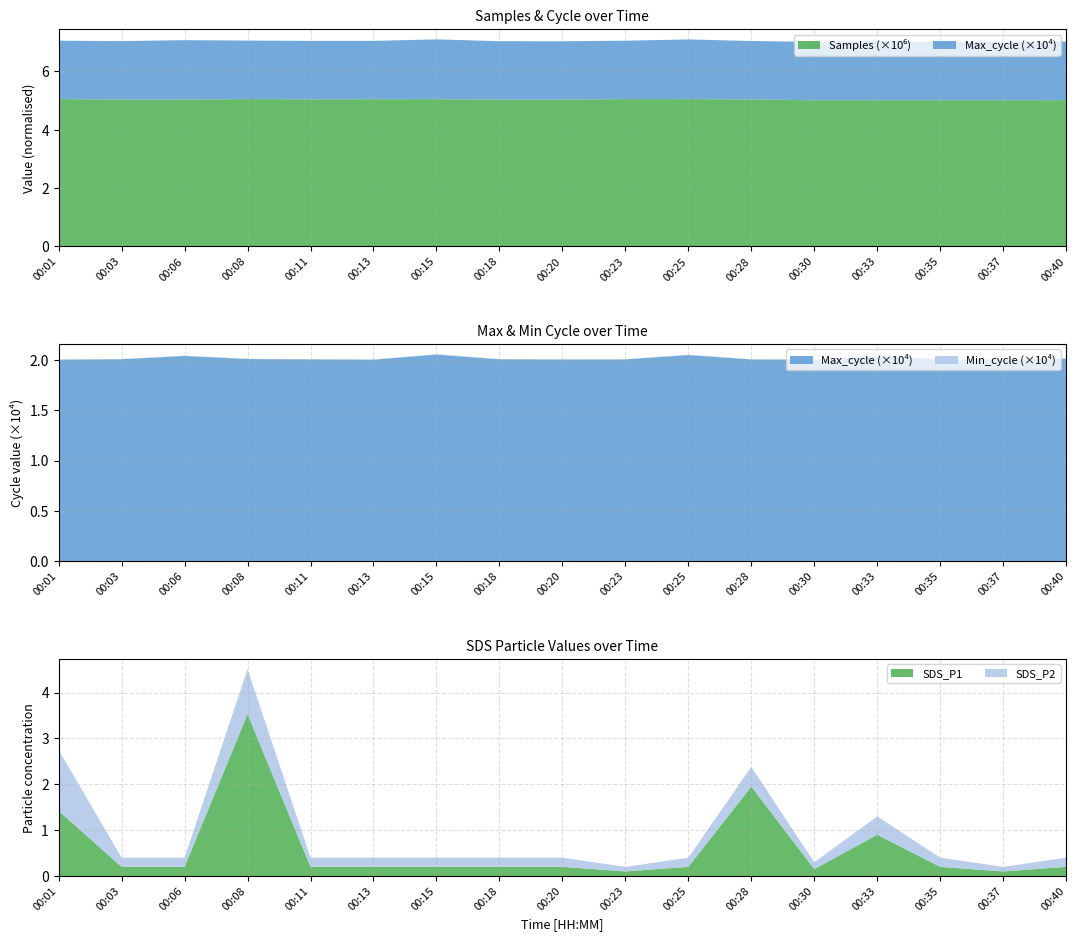

Reading left to right, extract all data points from this chart.

Samples: 5053466.0	5035182.0	5035318.0	5052042.0	5044807.0	5048216.0	5048888.0	5033280.0	5033560.0	5051633.0	5051202.0	5041925.0	5011709.0	5012877.0	5013118.0	5013511.0	5015740.0
Max_cycle: 20032.0	20073.0	20396.0	20091.0	20057.0	20029.0	20536.0	20065.0	20044.0	20054.0	20488.0	20049.0	20033.0	20381.0	20039.0	20029.0	20126.0
Min_cycle: 28.0	28.0	28.0	28.0	28.0	28.0	28.0	28.0	28.0	28.0	28.0	28.0	28.0	28.0	28.0	28.0	28.0
SDS_P1: 1.4	0.2	0.2	3.5	0.2	0.2	0.2	0.2	0.2	0.1	0.2	1.9	0.1	0.9	0.2	0.1	0.2
SDS_P2: 1.3	0.2	0.2	1.0	0.2	0.2	0.2	0.2	0.2	0.1	0.2	0.4	0.1	0.4	0.2	0.1	0.2